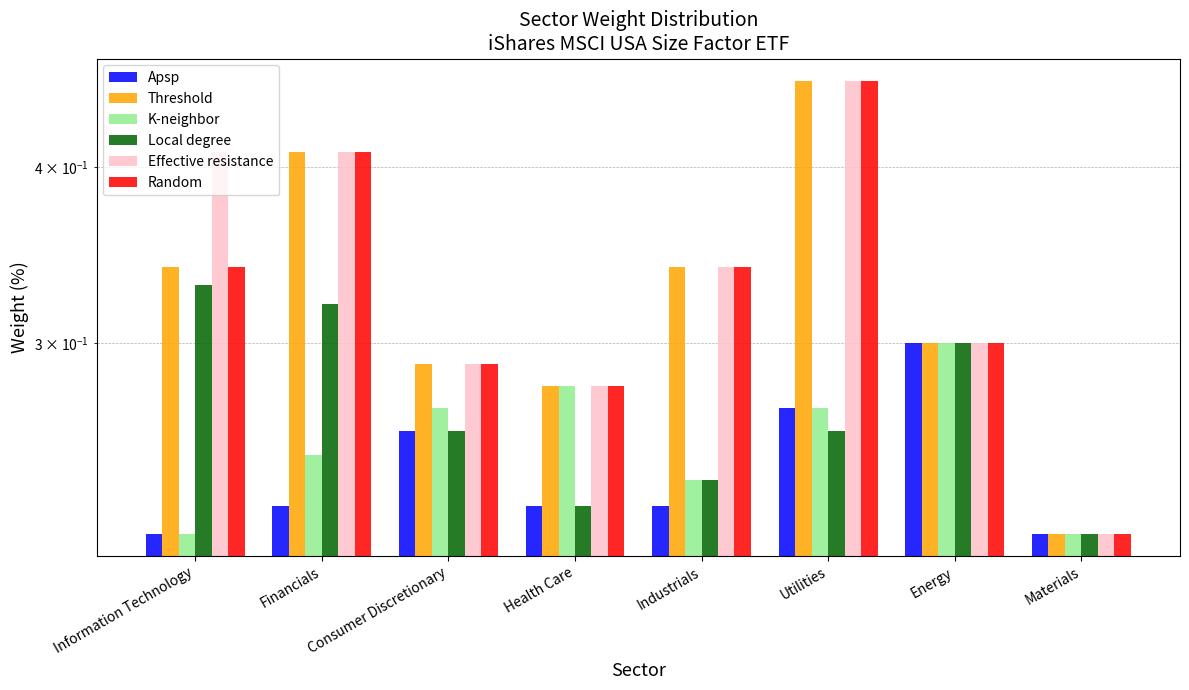

What position from the left is Health Care?

4